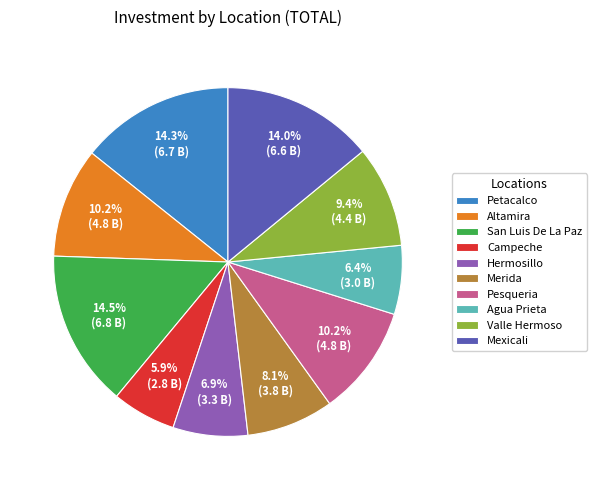

What is the ratio of the value at Altamira to the value at Mexicali?

0.7